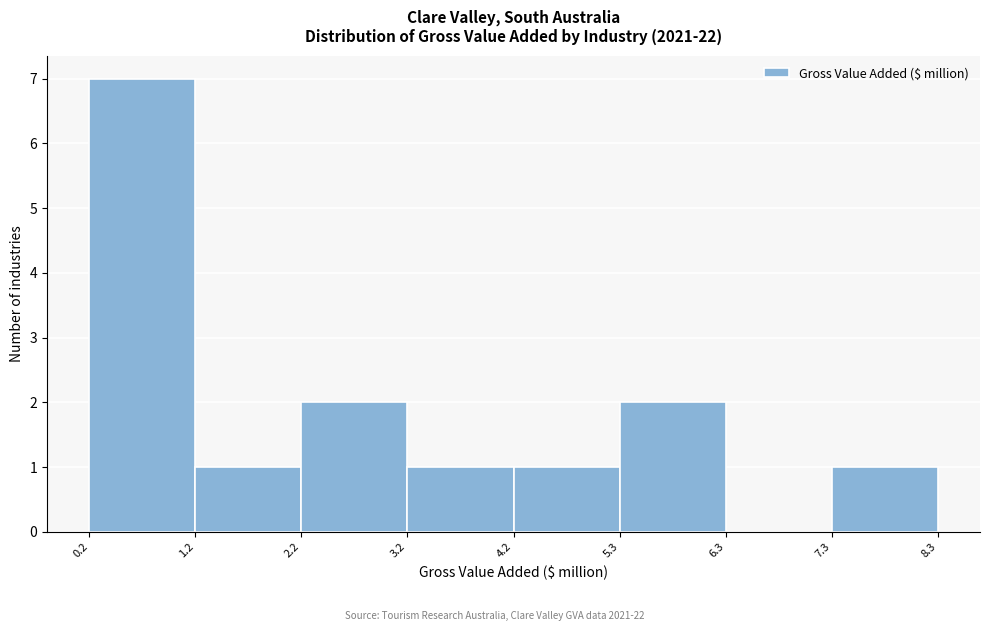

Reading left to right, list every bar in this chart as the range it spans on the x-axis followed by its height. The values are not printed on the chart, so give them approximately, as read against the axis.

0.2 to 1.2: 7
1.2 to 2.2: 1
2.2 to 3.2: 2
3.2 to 4.2: 1
4.2 to 5.3: 1
5.3 to 6.3: 2
6.3 to 7.3: 0
7.3 to 8.3: 1